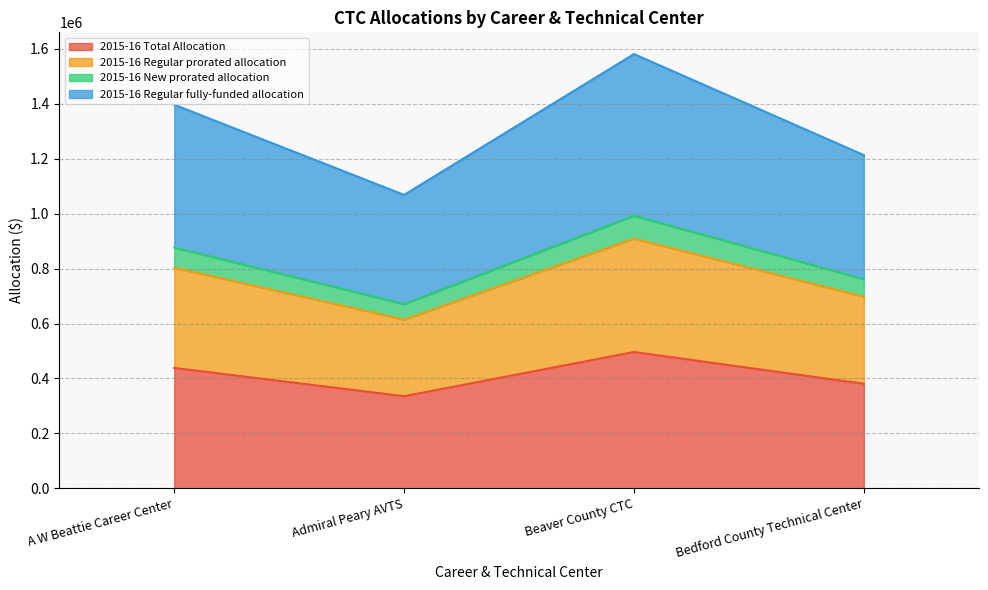

What is the total value across all series at A W Beattie Career Center?

1396738